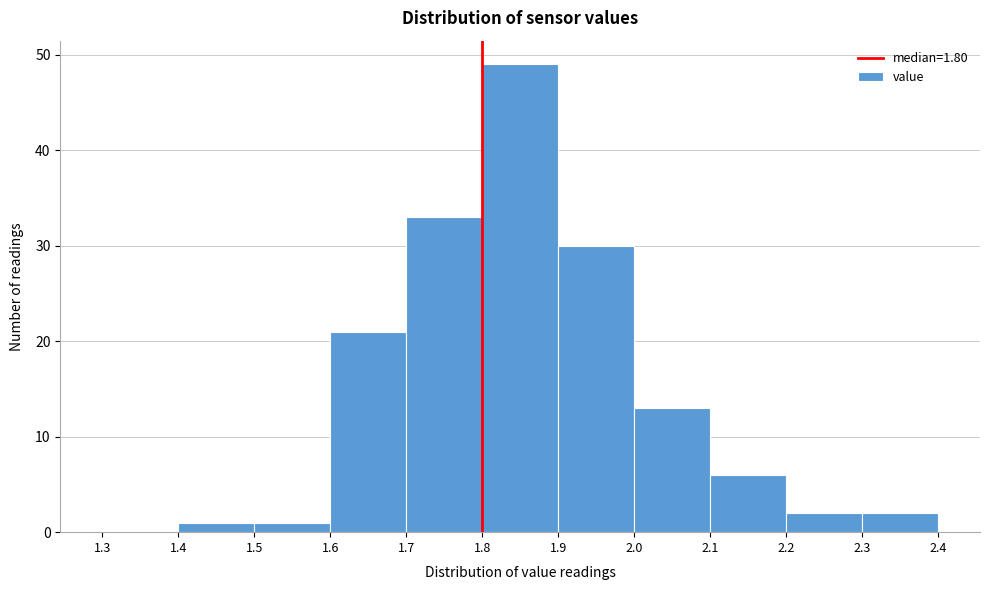

Reading left to right, list every bar in this chart as the range it spans on the x-axis followed by its height. The values are not printed on the chart, so give them approximately, as read against the axis.

1.3 to 1.4: 0
1.4 to 1.5: 1
1.5 to 1.6: 1
1.6 to 1.7: 21
1.7 to 1.8: 33
1.8 to 1.9: 49
1.9 to 2.0: 30
2.0 to 2.1: 13
2.1 to 2.2: 6
2.2 to 2.3: 2
2.3 to 2.4: 2